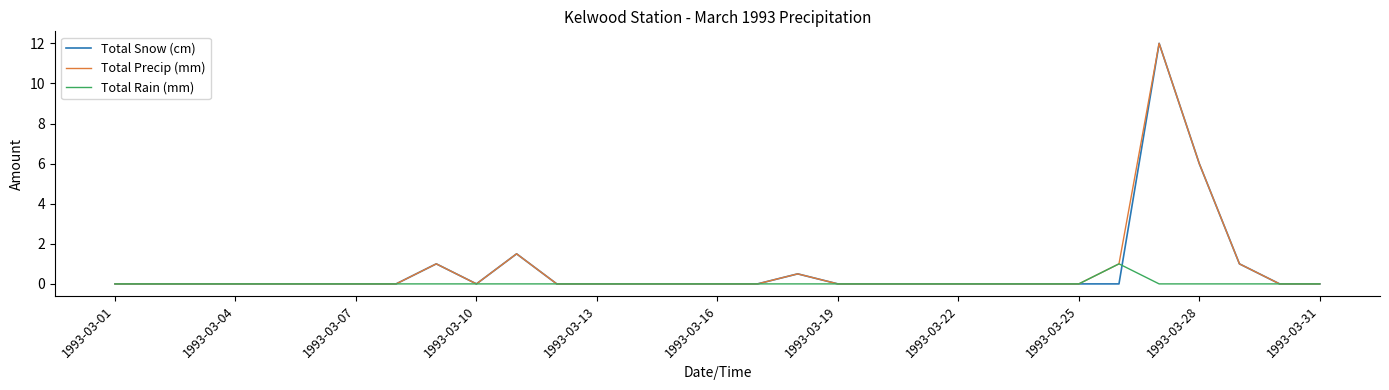

What is the greatest value displayed?

12.0